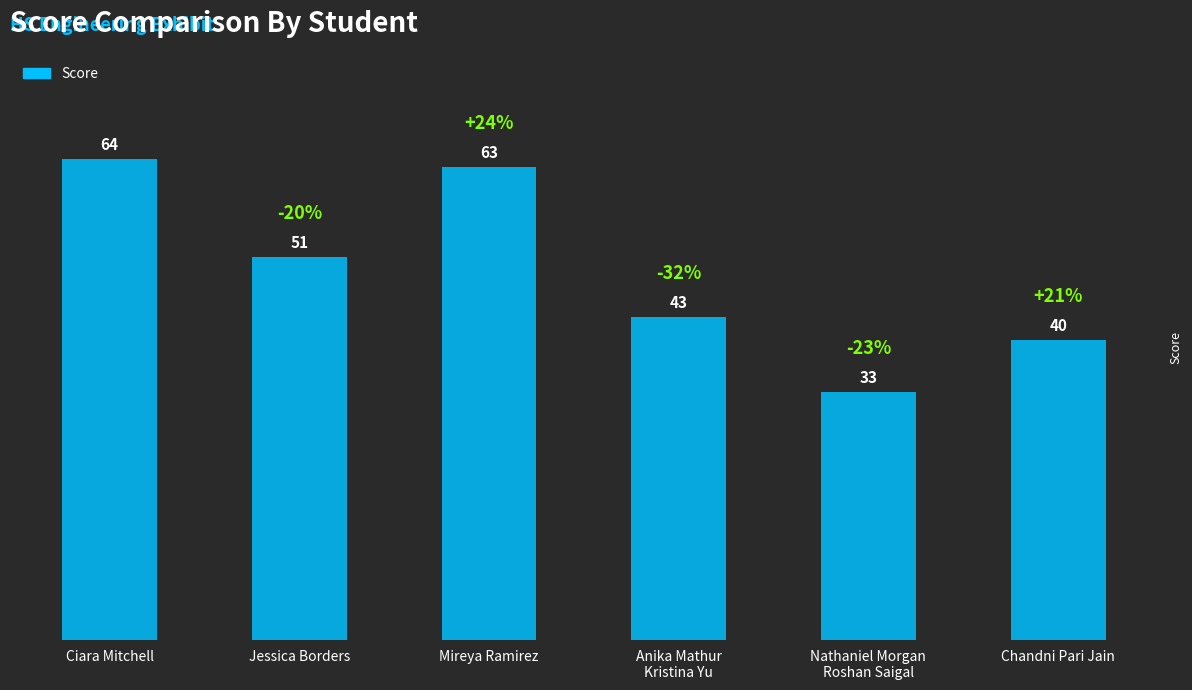

Approximately how many times larger is the value at Nathaniel Morgan
Roshan Saigal compared to Anika Mathur
Kristina Yu?

0.8